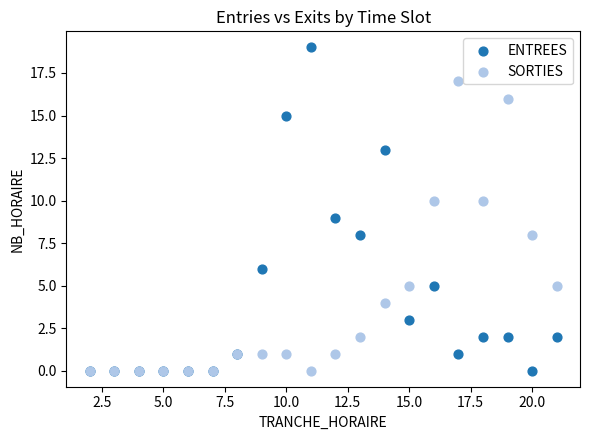

What are all the series names shown in the legend?

ENTREES, SORTIES